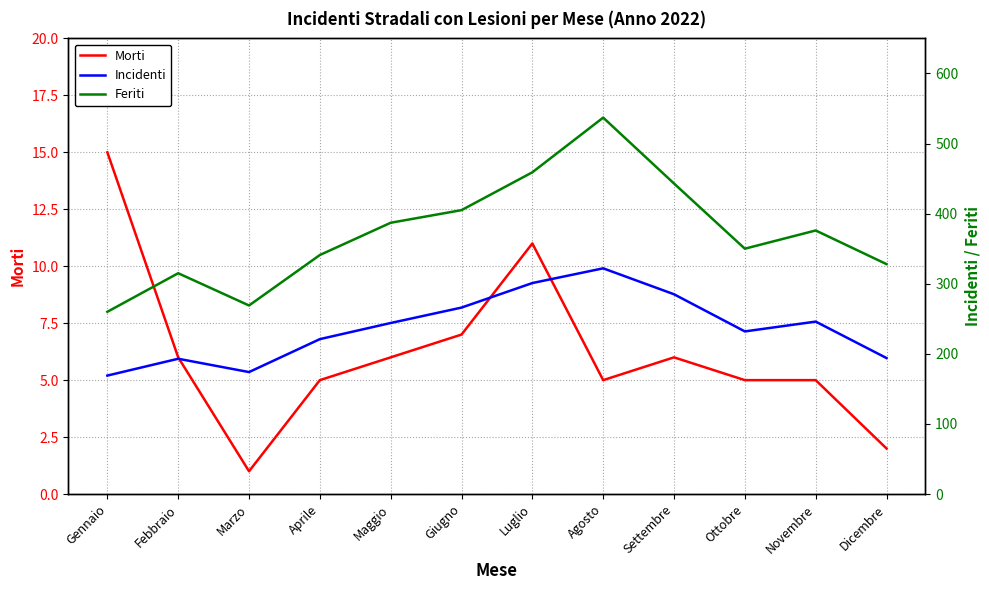

What is the maximum value for Feriti?

537